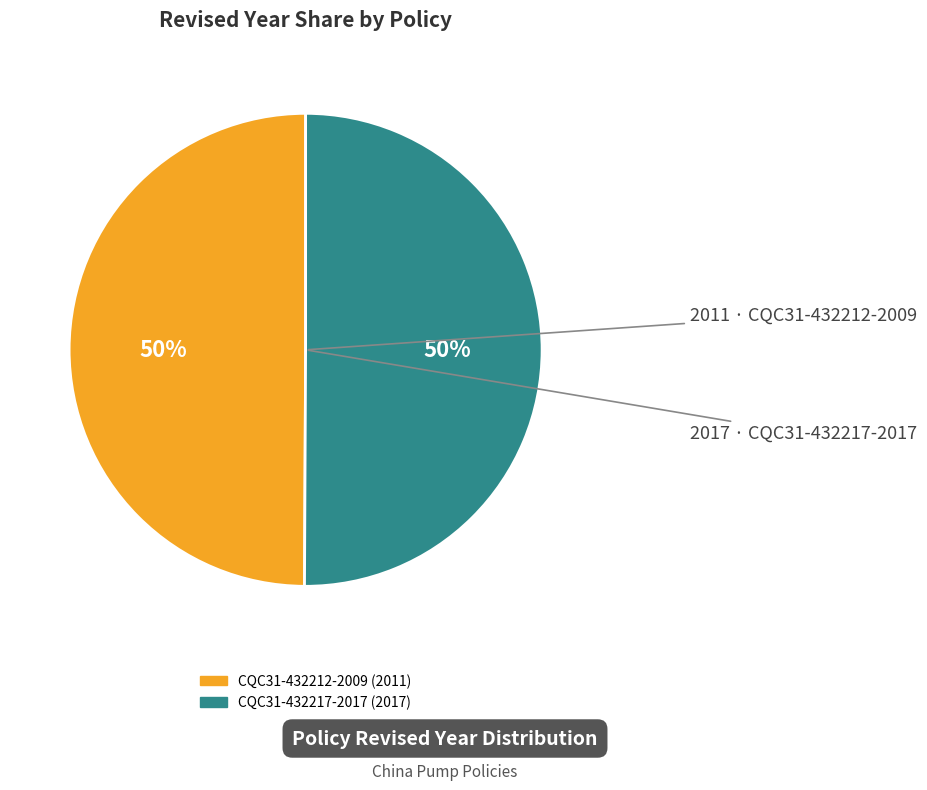

To the nearest percent, what is the average slice percentage?

50%